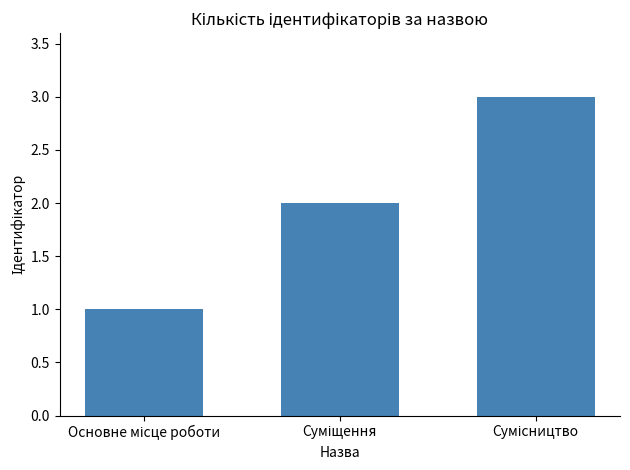

What is the maximum value shown in the chart?

3